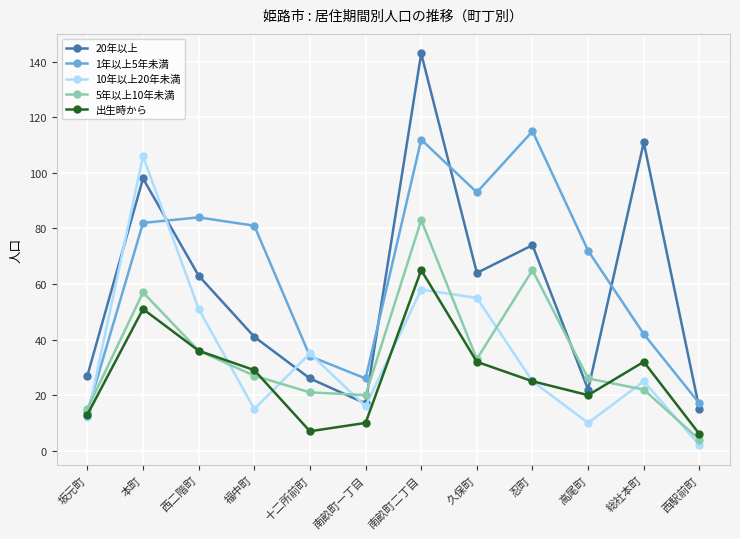

At which label does 1年以上5年未満 reach its minimum?

坂元町